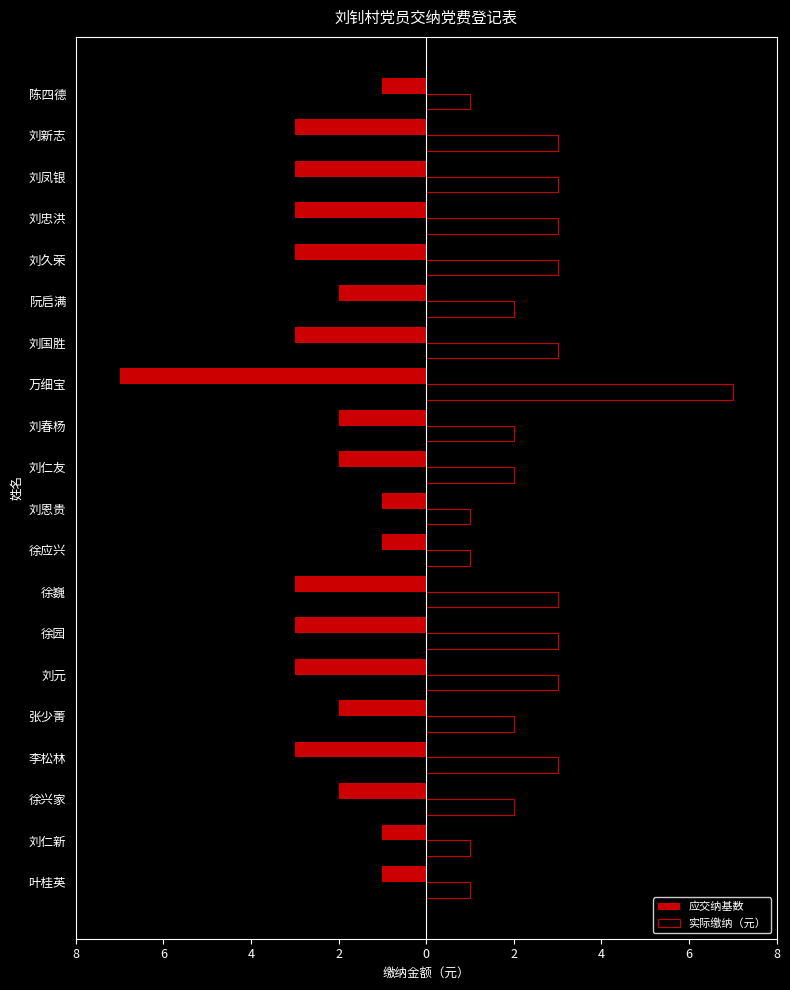

What are all the series names shown in the legend?

应交纳基数, 实际缴纳（元）